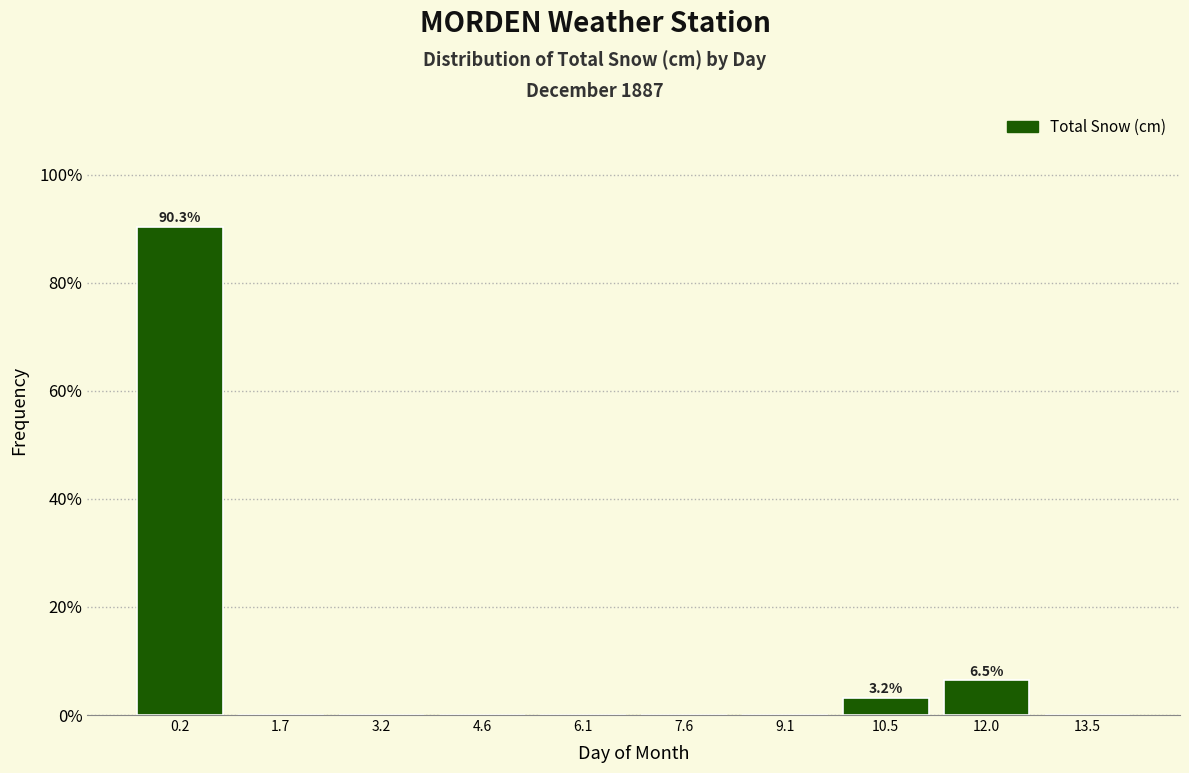

Over which range of the x-axis is the bar tallest?

-0.4 to 1.0